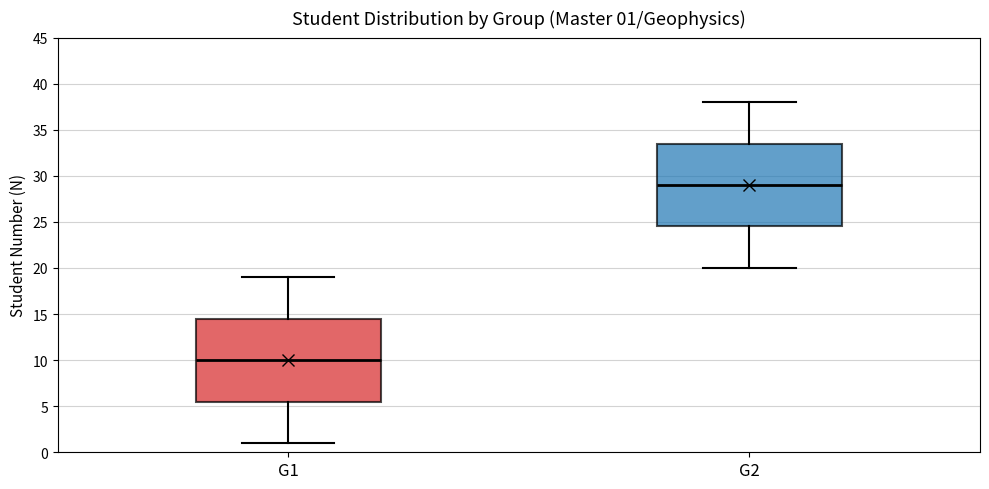

Which box's median line is the lowest?

G1